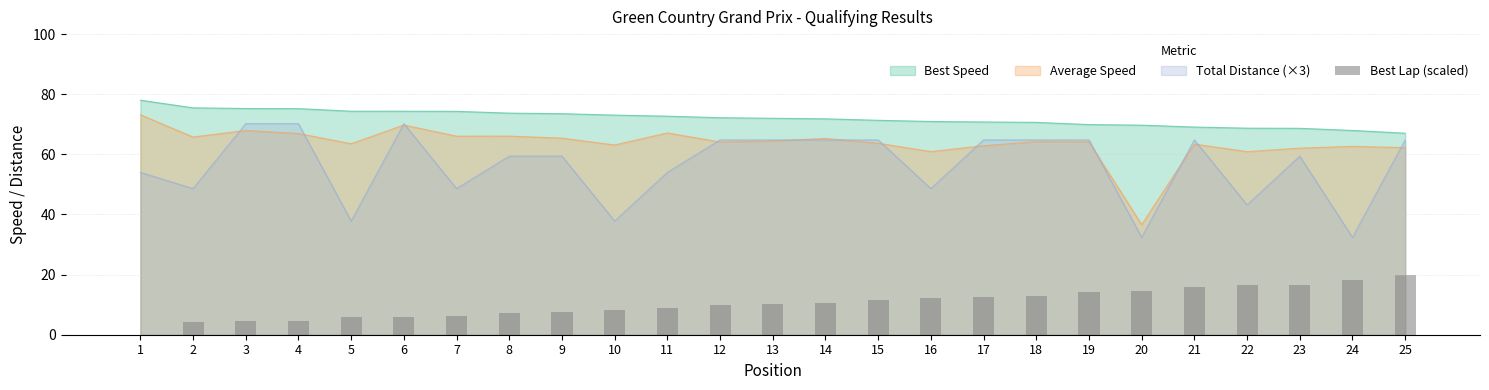

At which label is the value closest to 10?

12